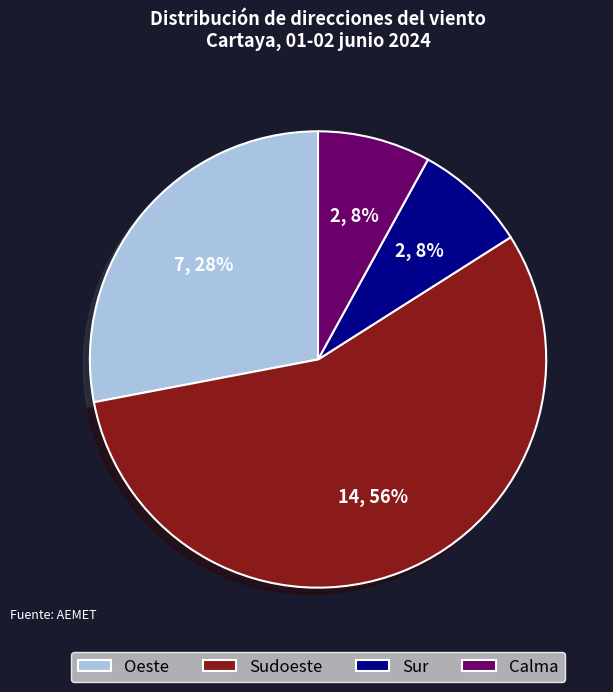

Which slice is the largest?

Sudoeste